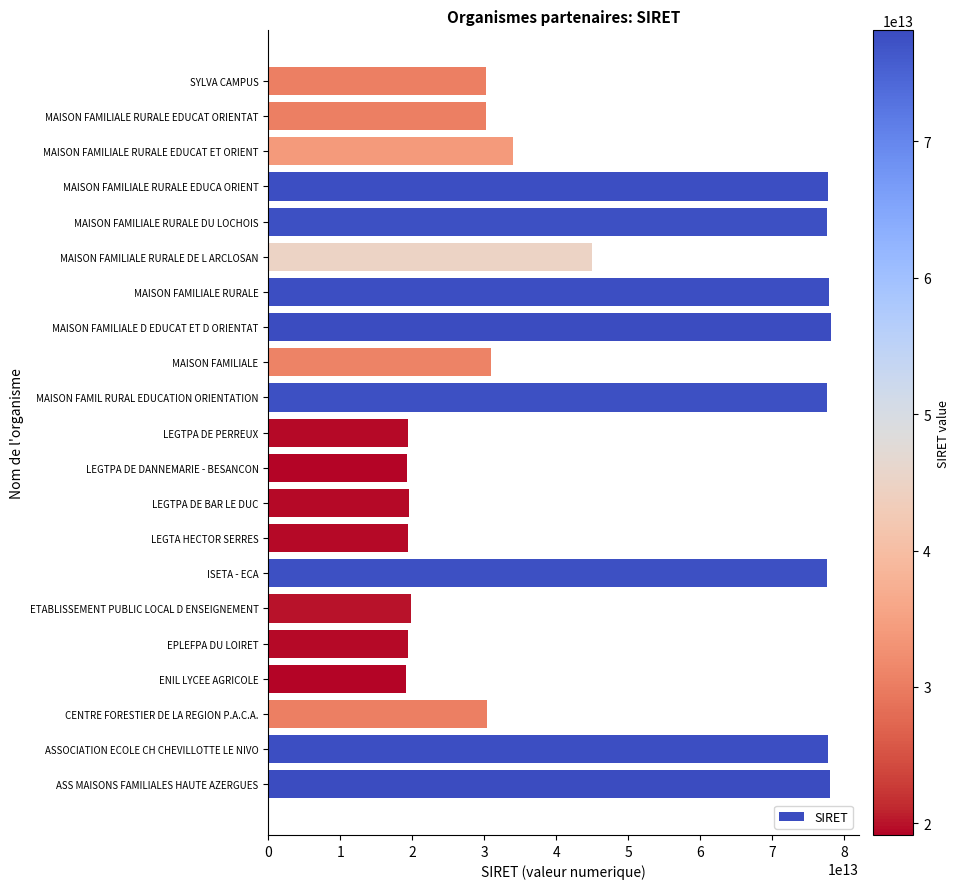

True or false: the data shows 6567019818279 at LEGTPA DE DANNEMARIE - BESANCON.

False